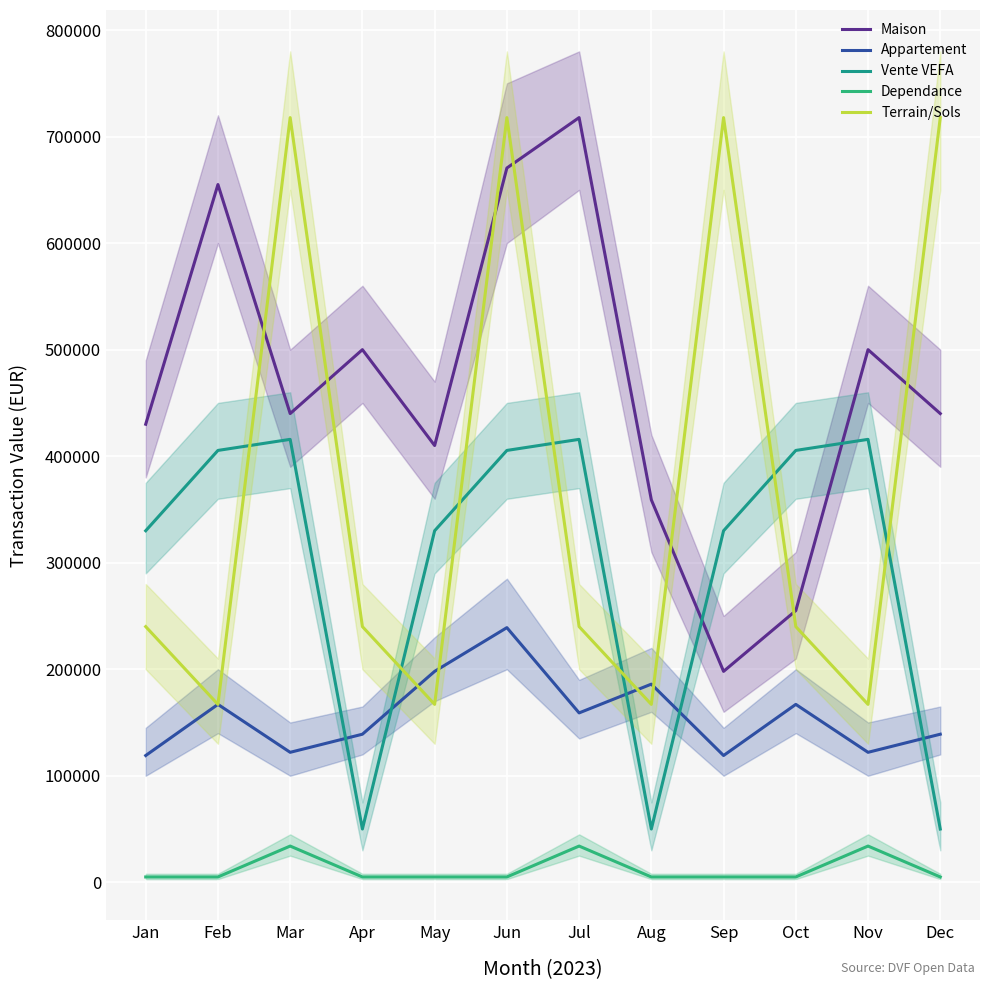

At which label does Appartement reach its peak?

Jun